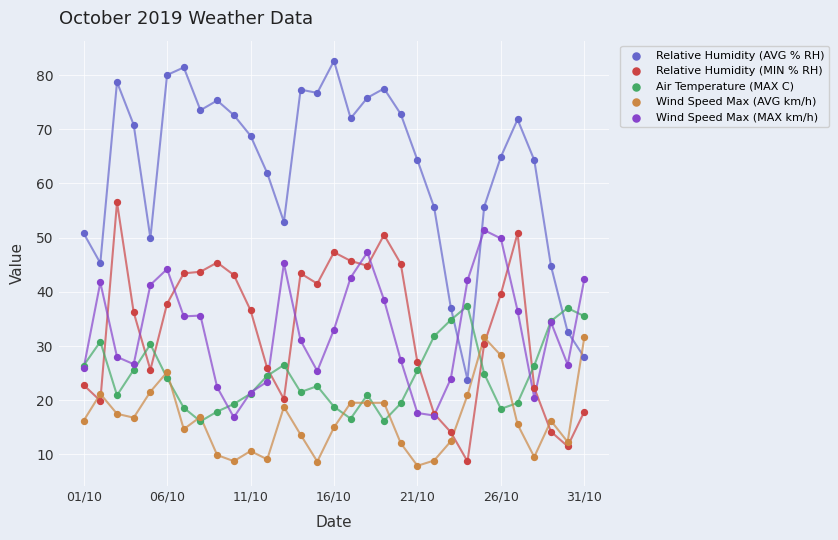

Which series has the largest Y range (max minus min)?

Relative Humidity (AVG % RH)